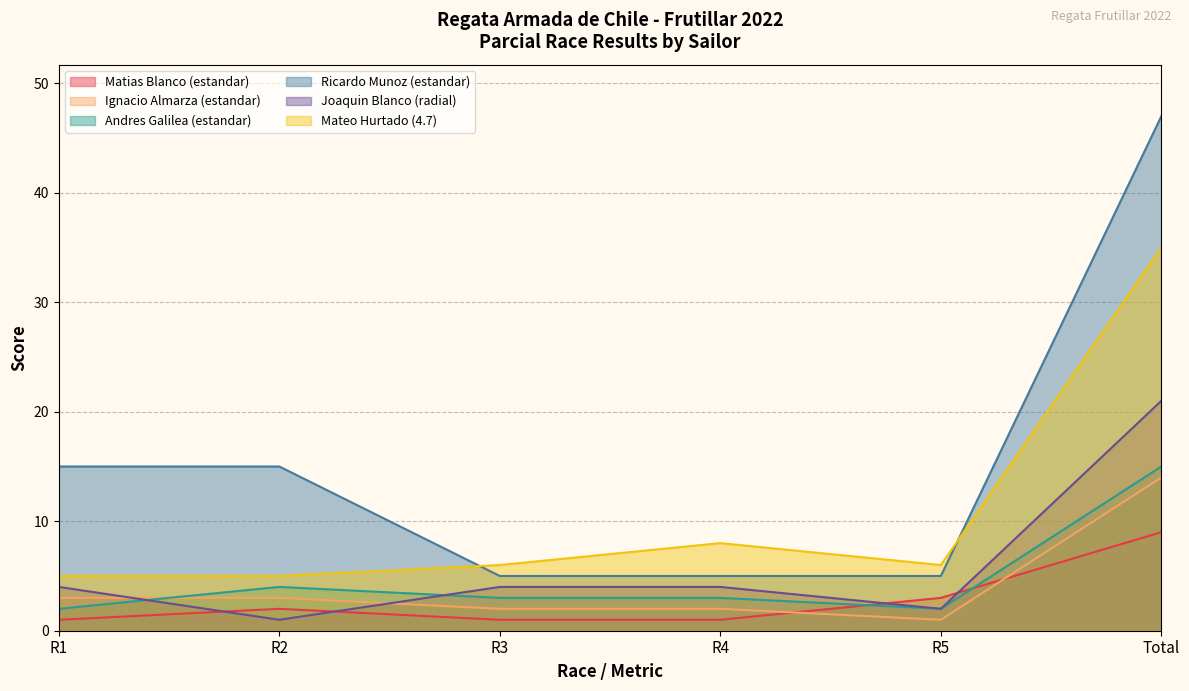

What is the average value of the Ignacio Almarza (estandar) series?

4